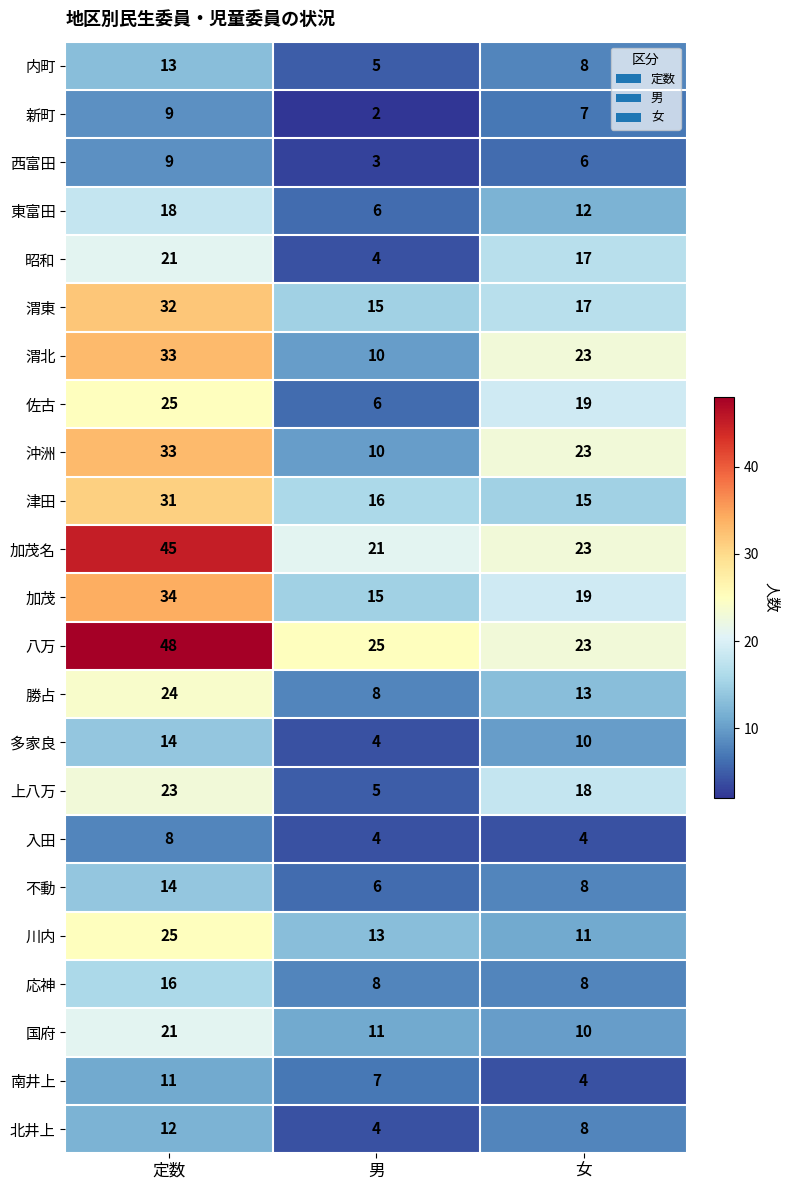

At which category is the sum across all series the highest?

定数